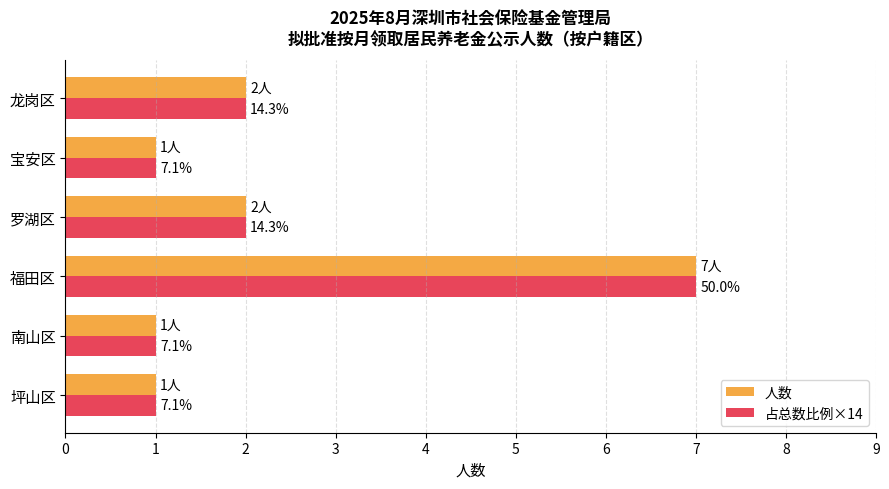

What are all the series names shown in the legend?

人数, 占总数比例×14